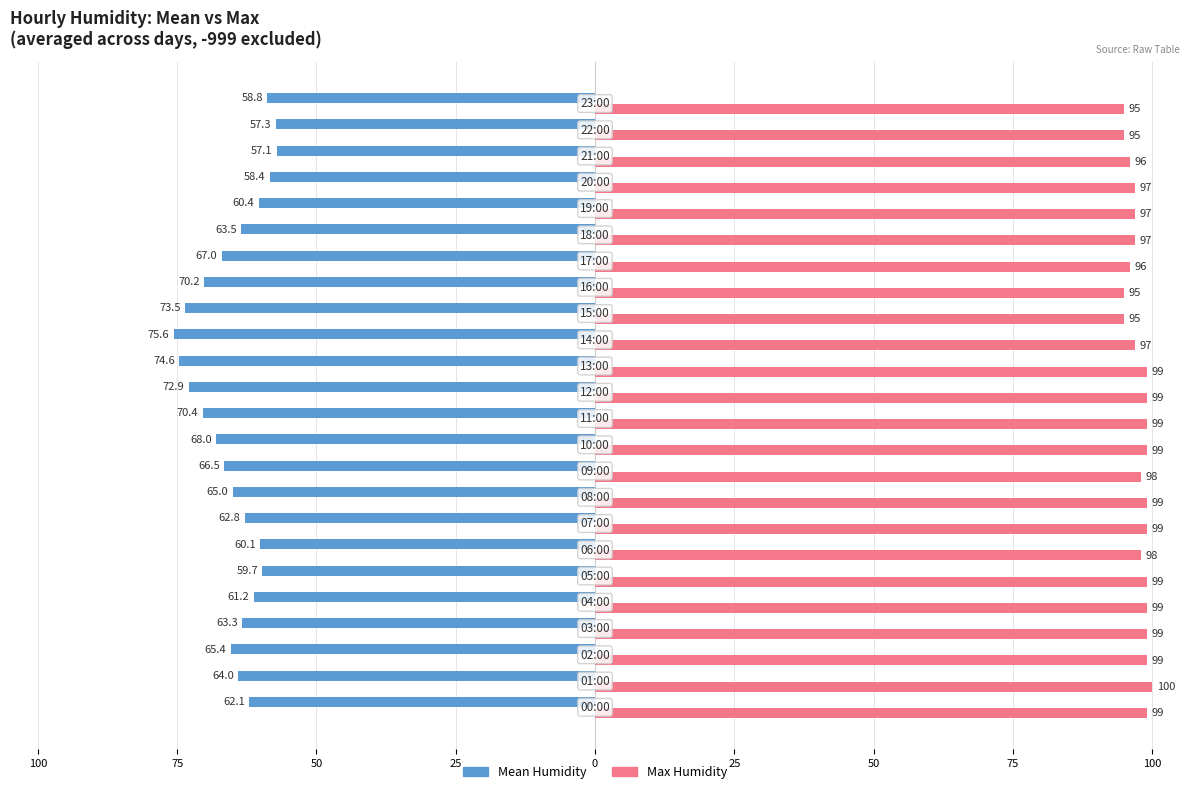

What are all the series names shown in the legend?

Mean Humidity, Max Humidity